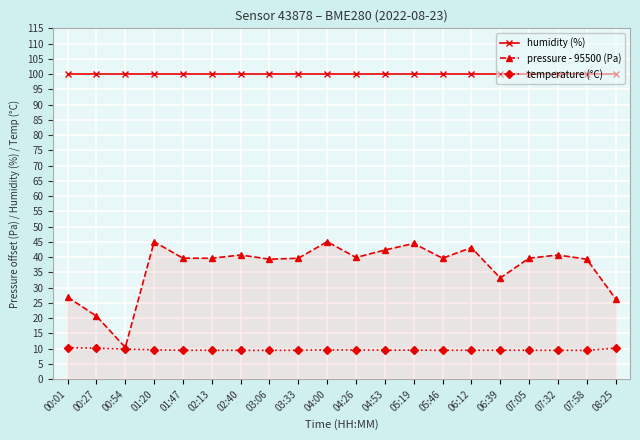

True or false: humidity (%) has a value of 62.0 at 00:01.

False